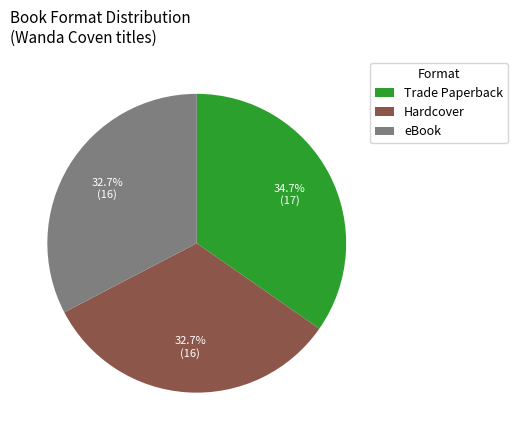

What percentage is the Hardcover slice, to the nearest percent?

33%